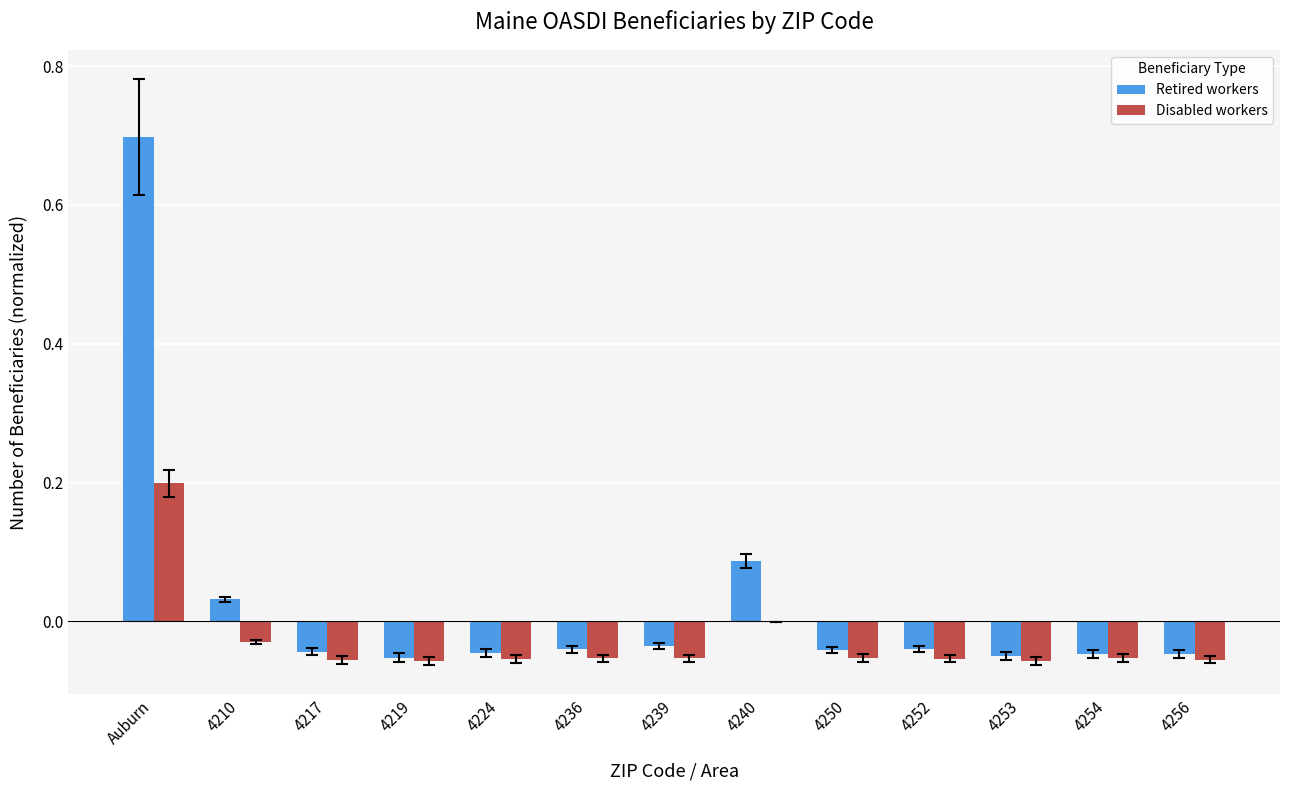

What are all the series names shown in the legend?

Retired workers, Disabled workers